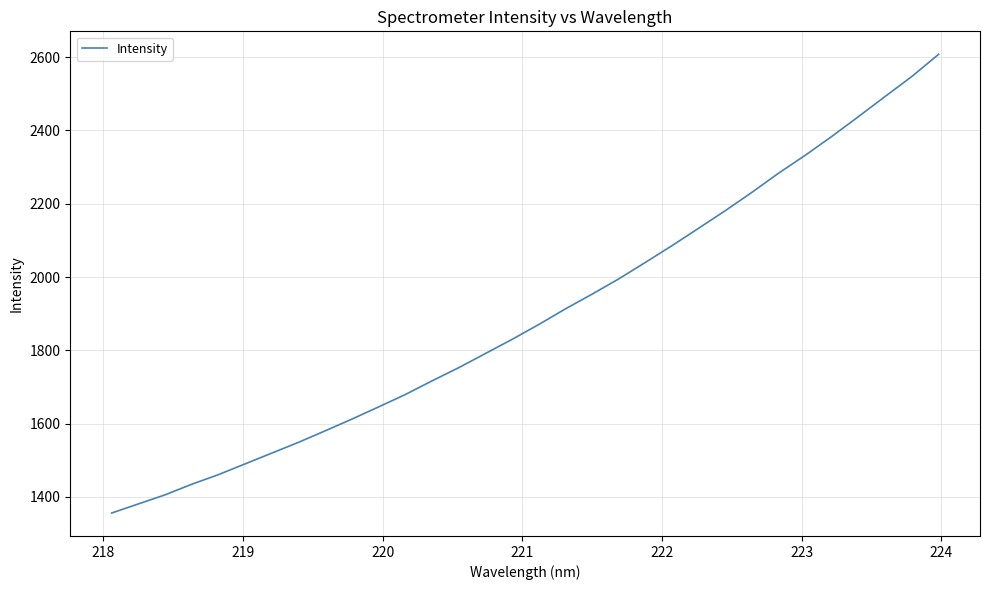

How many categories are shown in the chart?

32